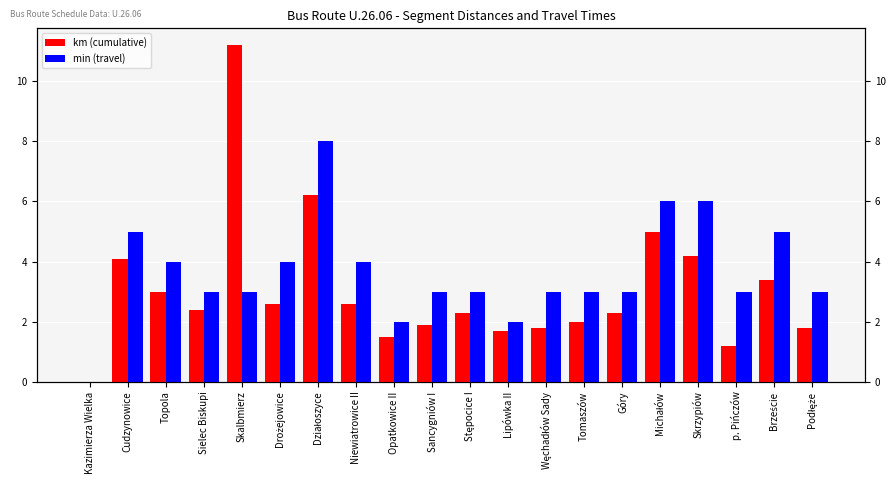

How many values in km (cumulative) are above zero?

19